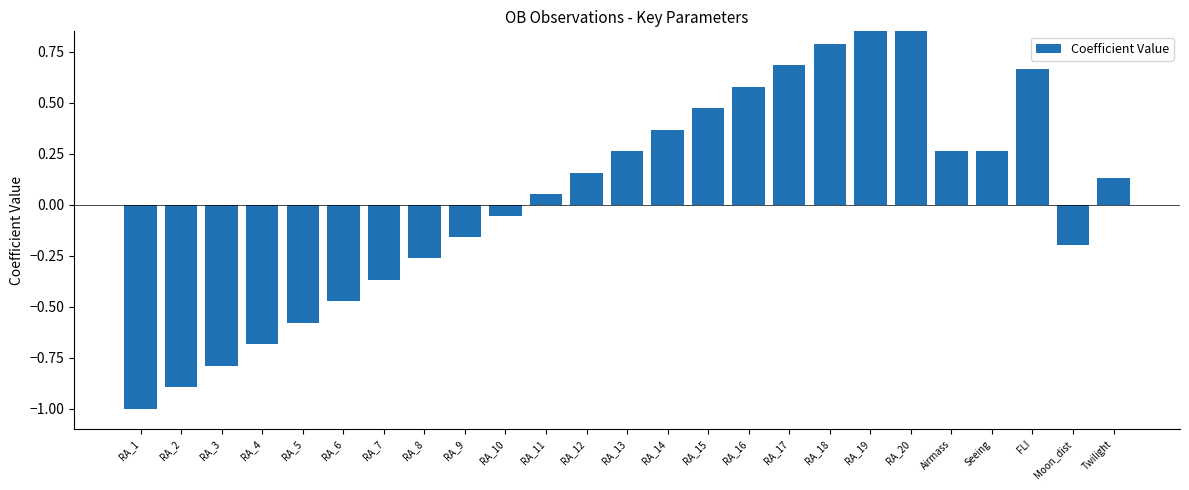

How many positive values are there?

14